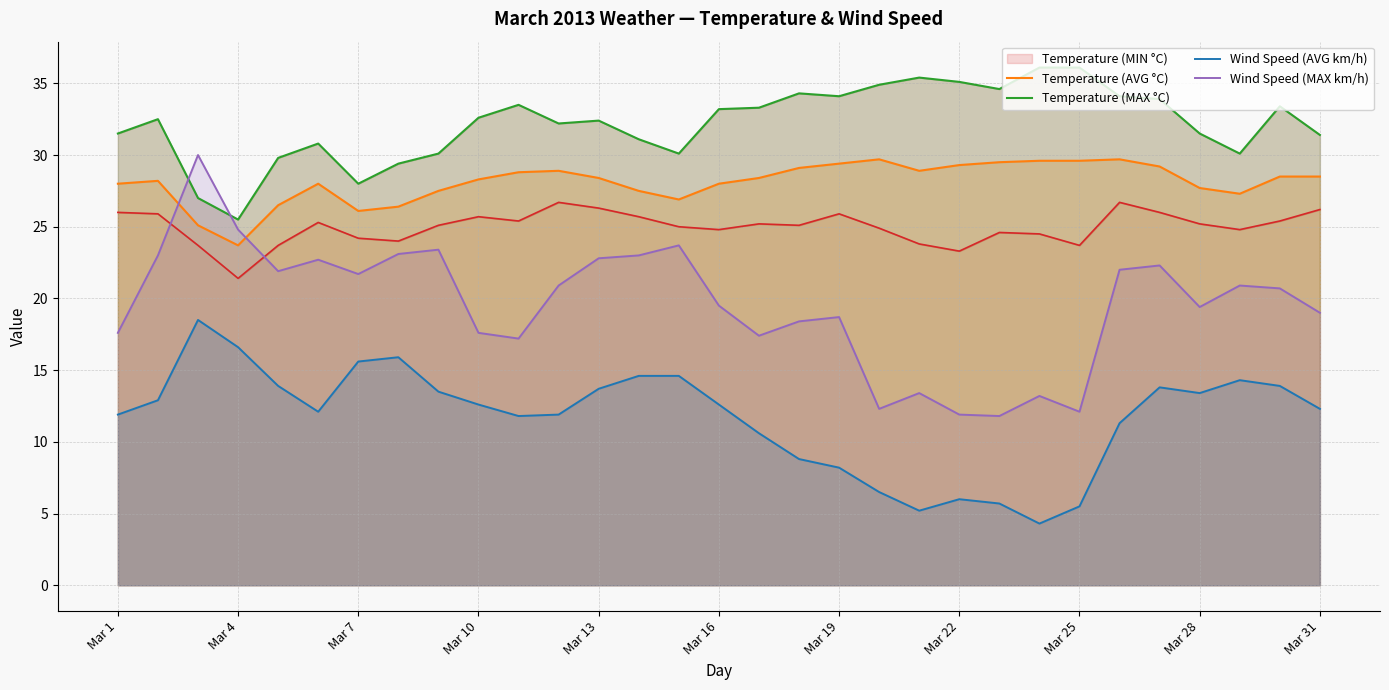

True or false: Temperature (MIN °C) and Temperature (MAX °C) intersect in this chart.

False